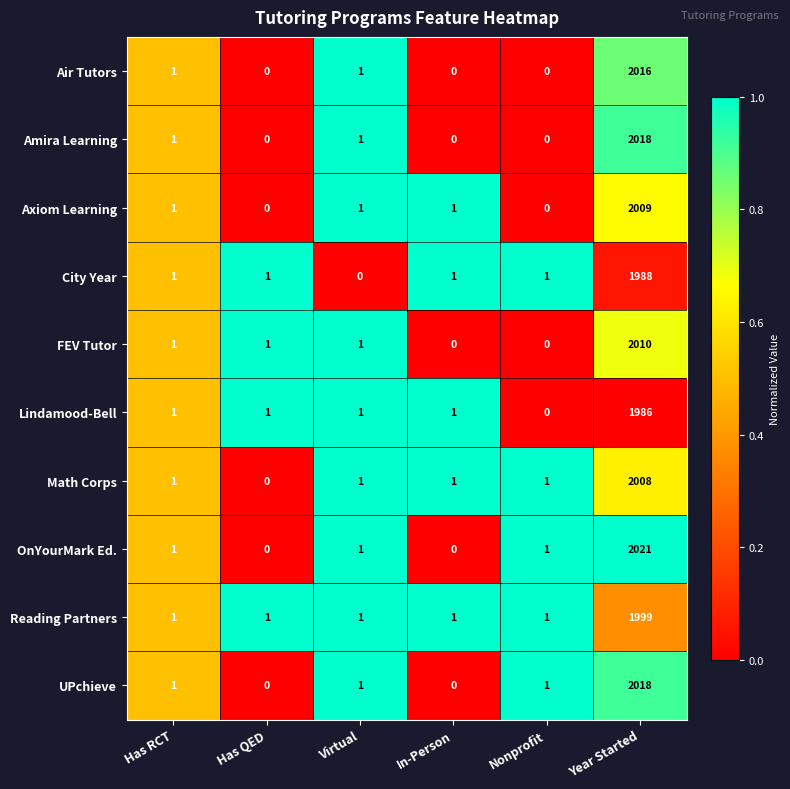

How many data points in City Year are less than 1?

1